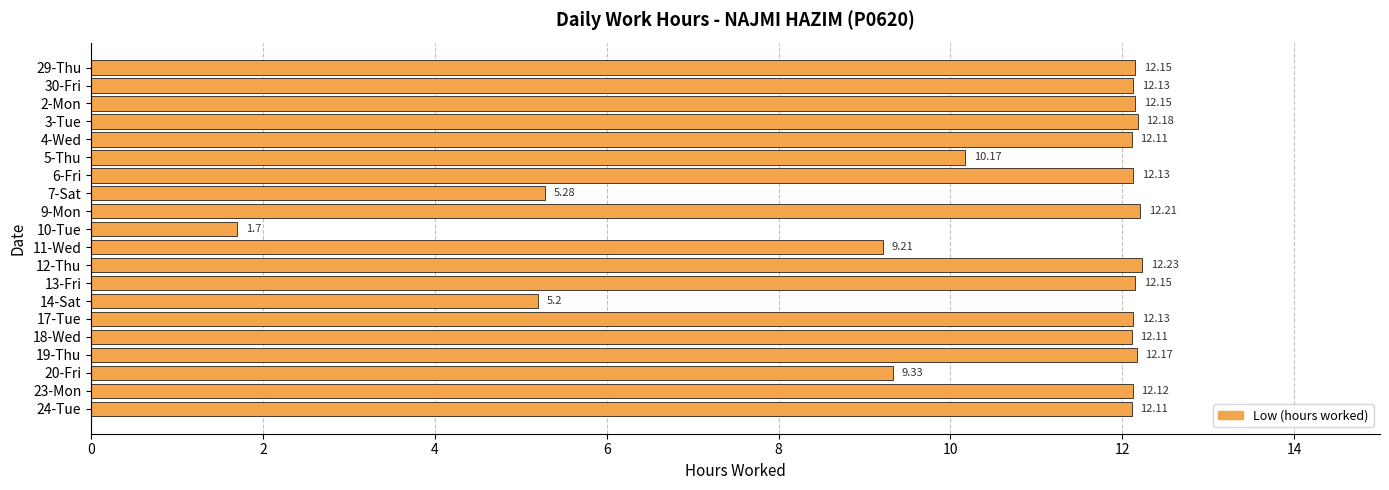

Between 9-Mon and 30-Fri, which is larger?

9-Mon